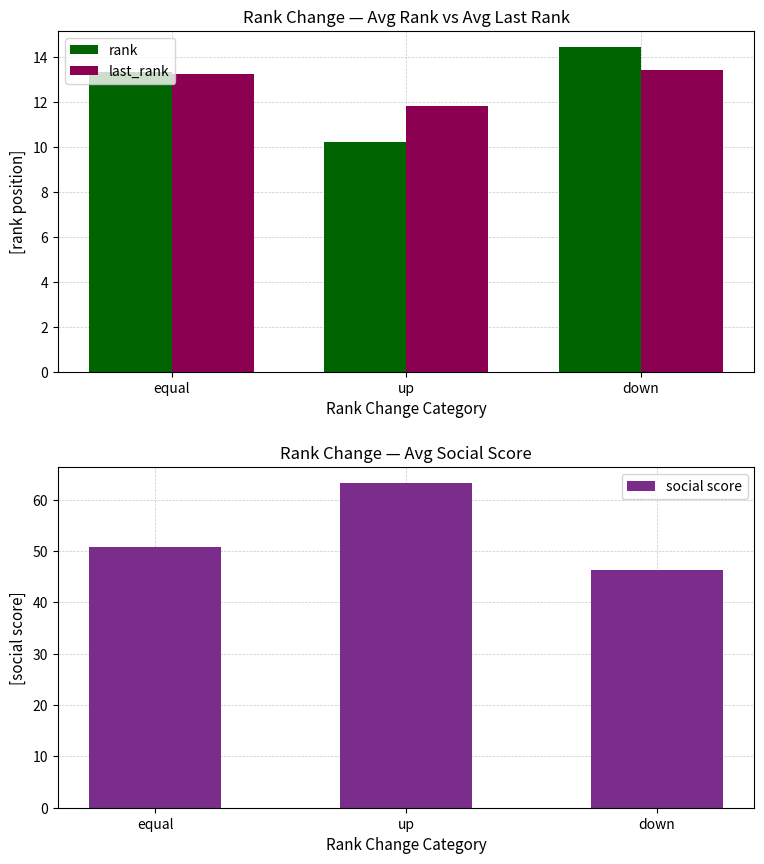

At which category is the sum across all series the highest?

up